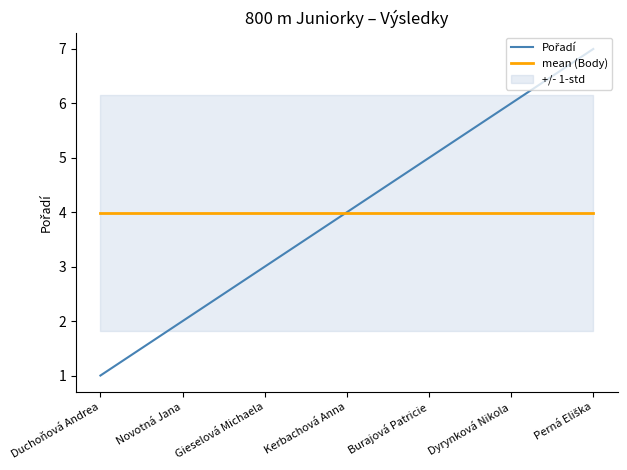

What position from the left is Kerbachová Anna?

4